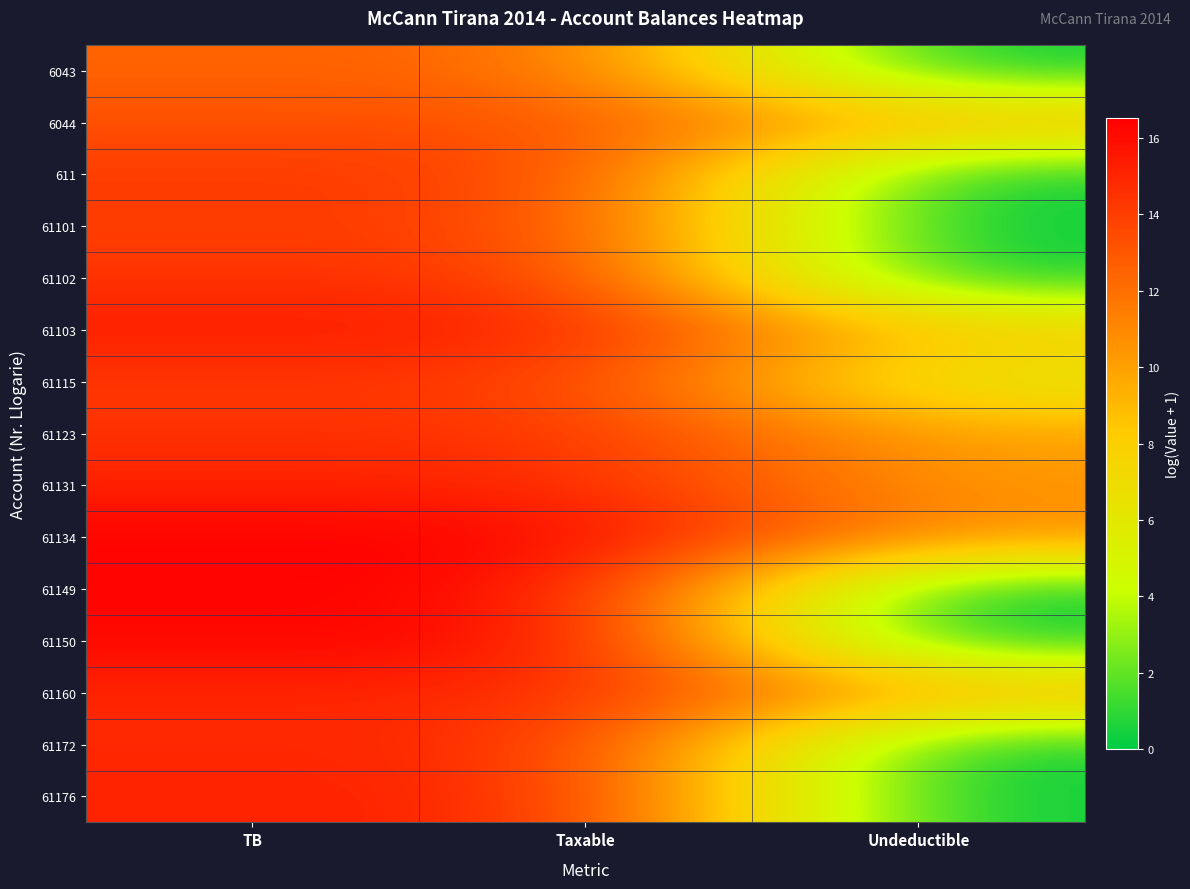

Between Taxable and Undeductible, which series saw the biggest shift?

61149